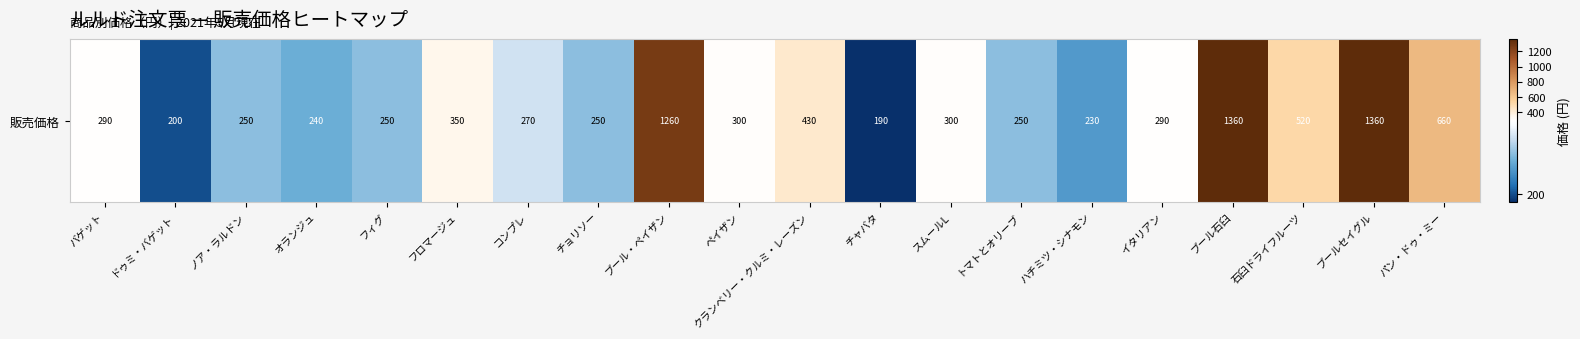

Rank the categories by value from lowest to highest.

チャバタ, ドゥミ・バゲット, ハチミツ・シナモン, オランジュ, ノア・ラルドン, フィグ, チョリソー, トマトとオリーブ, コンプレ, バゲット, イタリアン, ペイザン, スムールL, フロマージュ, クランベリー・クルミ・レーズン, 石臼ドライフルーツ, パン・ドゥ・ミー, ブール・ペイザン, ブール石臼, ブールセイグル